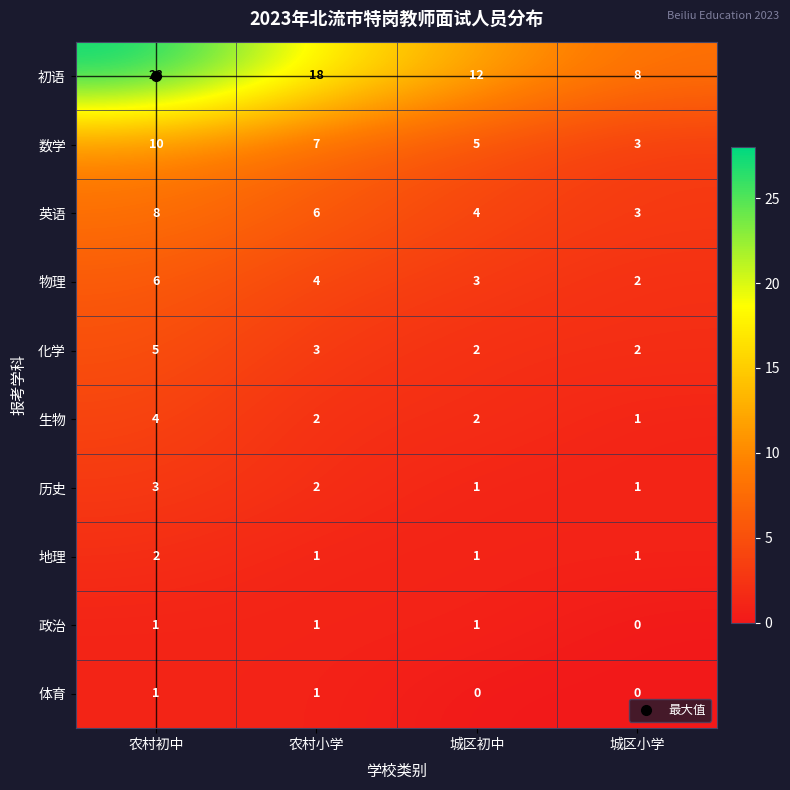

Between 城区初中 and 城区小学, which series saw the biggest shift?

初语